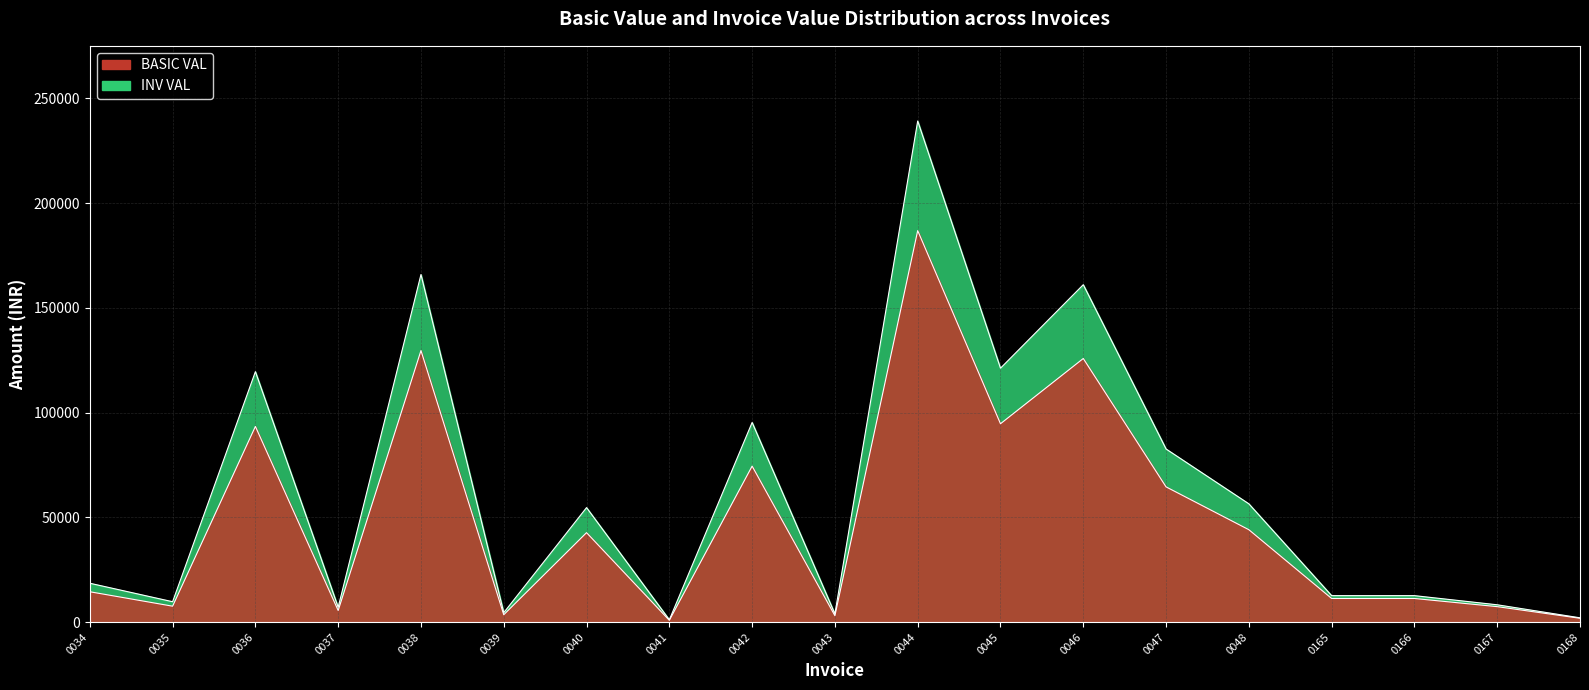

Is the value of INV VAL at 0165 greater than the value of BASIC VAL at 0045?

No